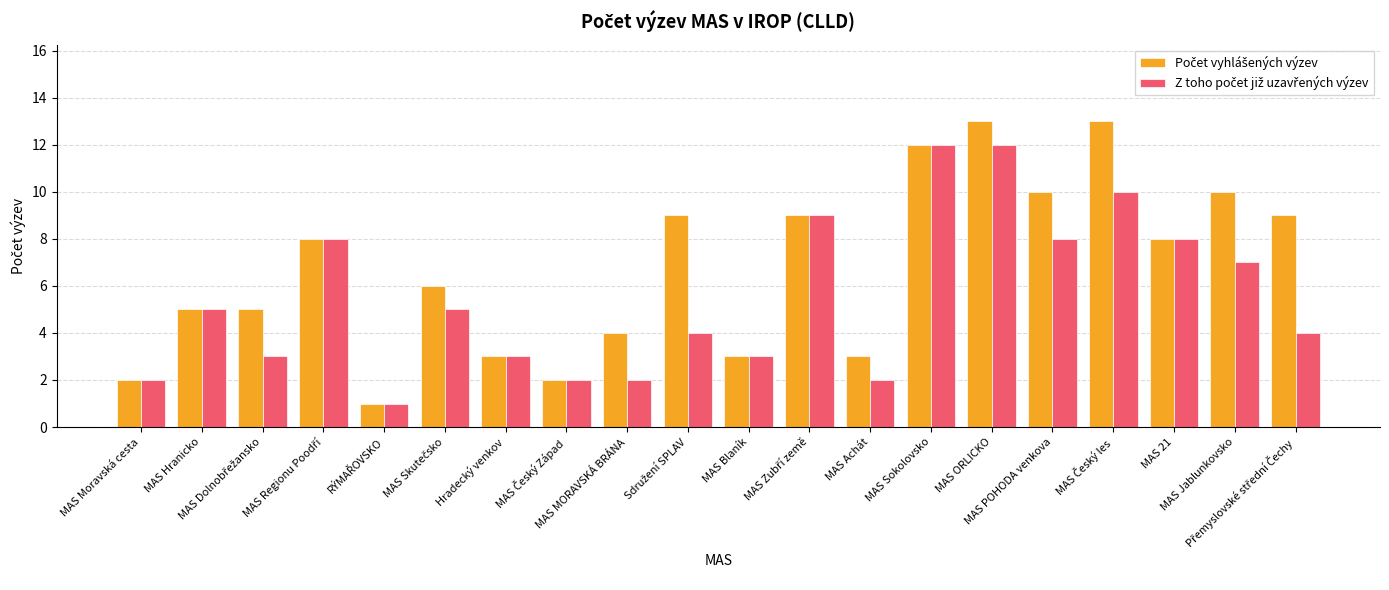

What is the maximum value shown in the chart?

13